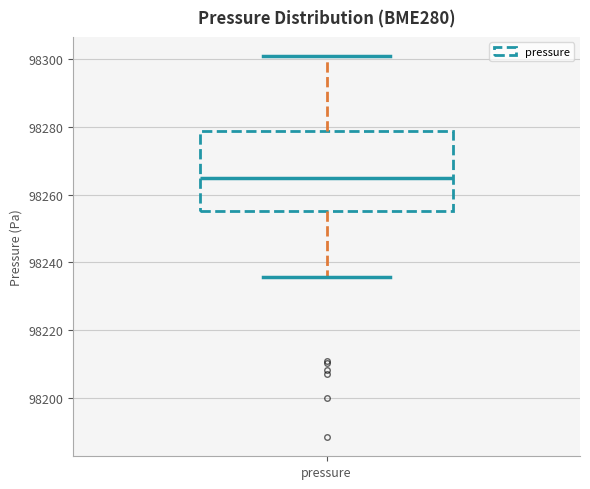

Transcribe this box plot: give where the median line is, the range the box spans, and where the two whiskers end, as read against the y-axis. The values are not printed on the chart, so give them approximately, as read against the axis.

median 98264, box 98256 to 98278, whiskers 98236 to 98300